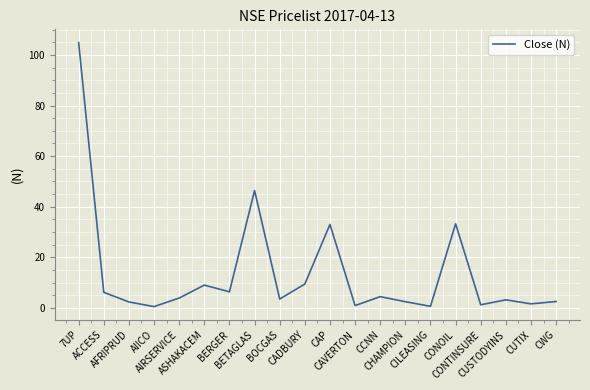

What is the sum of all values?

276.0